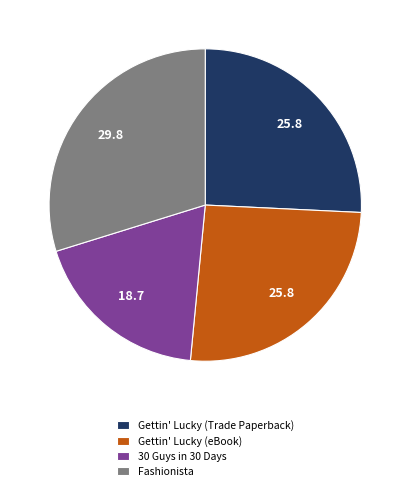

Does Gettin' Lucky (eBook) represent more than half of the total?

No